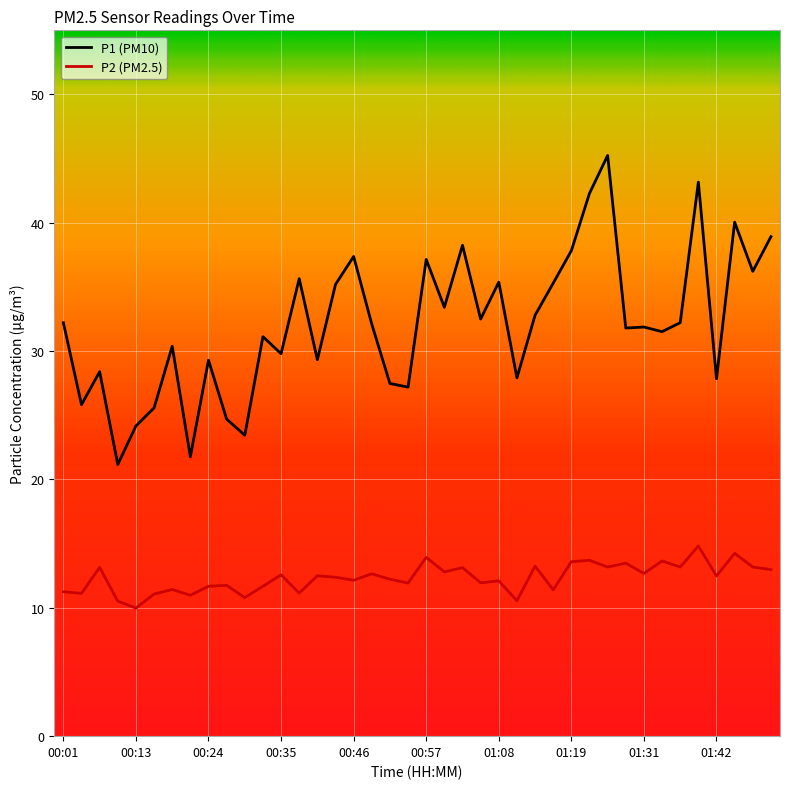

What is the highest value of the P2 (PM2.5) series?

14.8